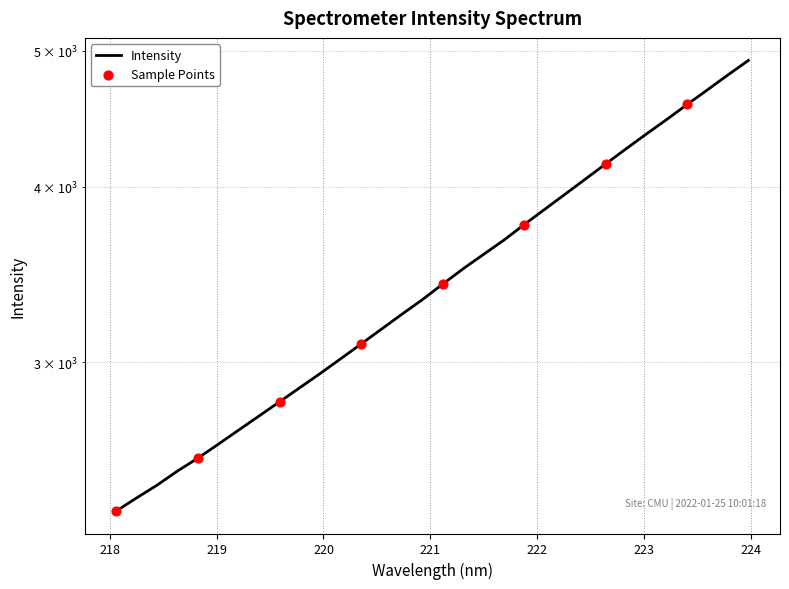

What is the change in value from 221.1174 to 221.4993?

+170.1